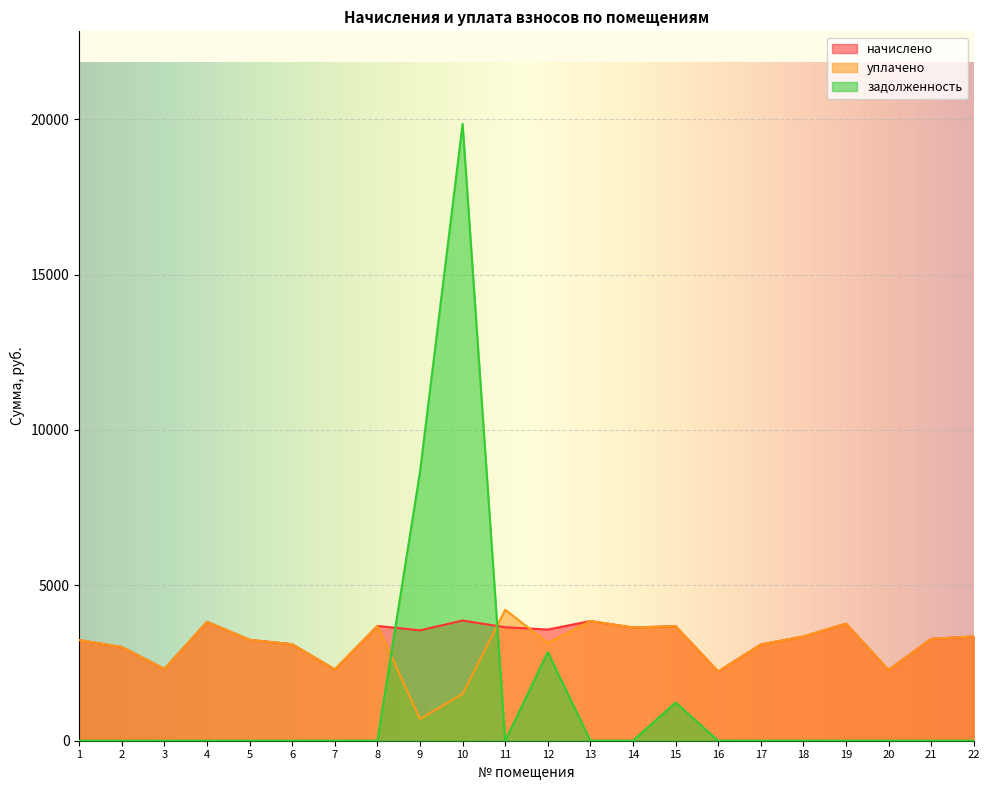

Is it true that уплачено equals 662.9 at 2?

False